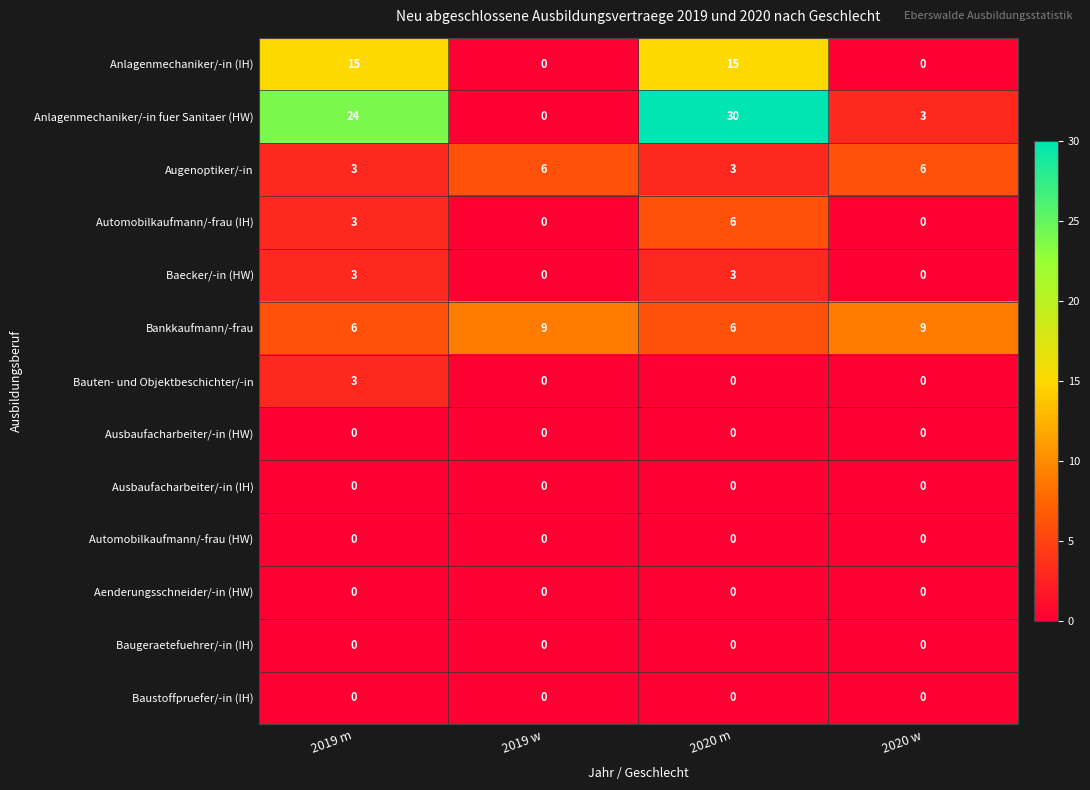

How many categories are shown in the chart?

4